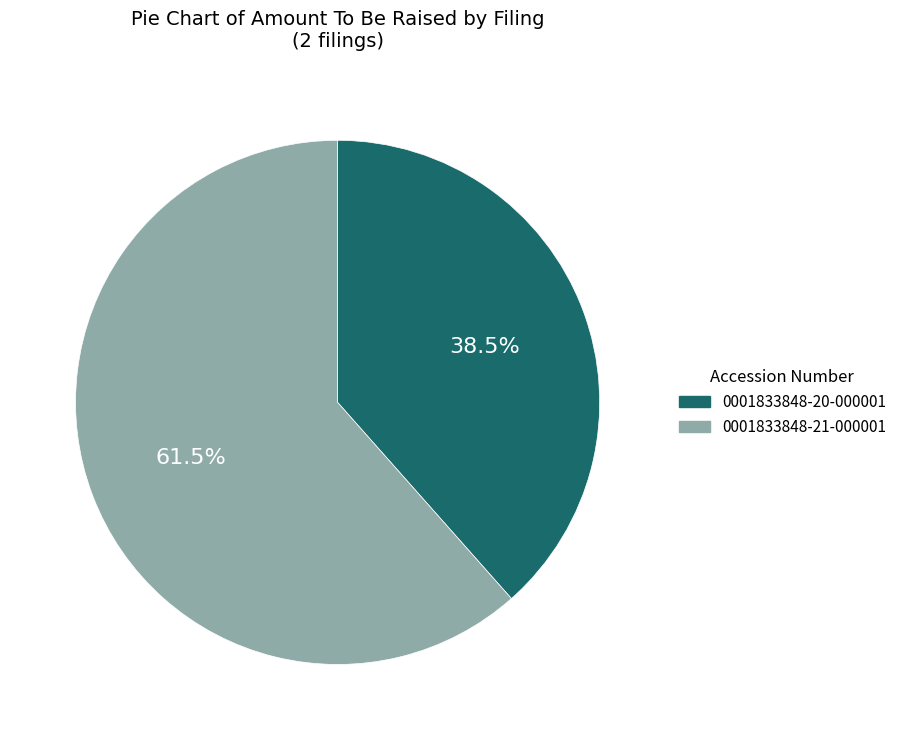

Is there a majority slice in this chart?

Yes